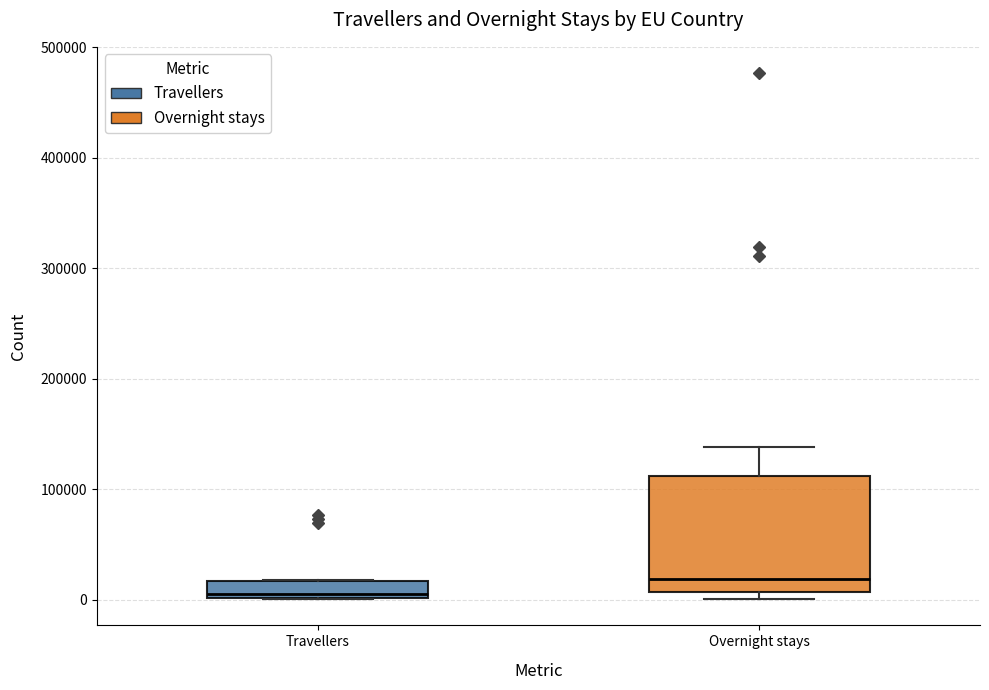

Reading left to right, read every box against the y-axis: the position of its median line, the range the box covers, and the ends of its whiskers. The values are not printed on the chart, so give them approximately, as read against the axis.

Travellers: median 0 (just above the box's lower edge), box 0 to 20000, whiskers 0 to 20000
Overnight stays: median 20000, box 10000 to 110000, whiskers 0 to 140000